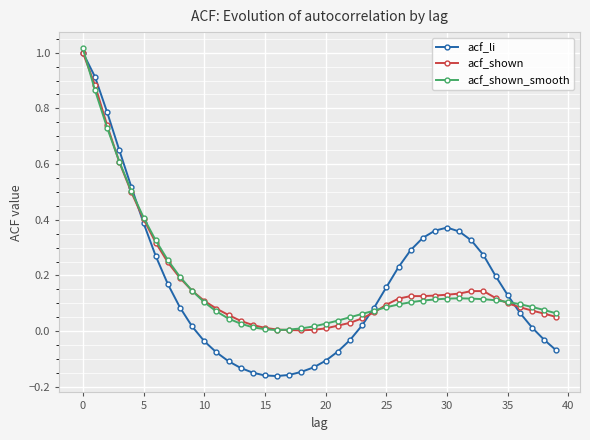

Which series has the widest spread of values?

acf_li